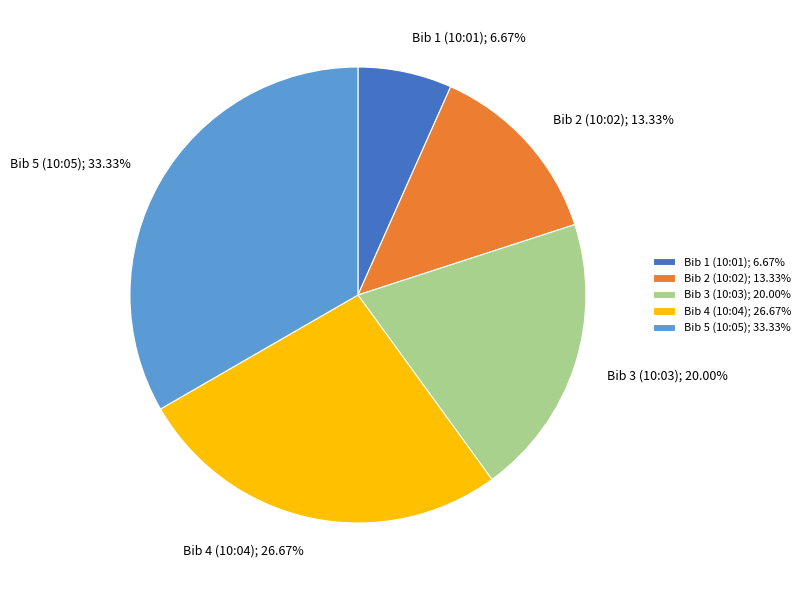

What is the smallest slice in the pie chart?

Bib 1 (10:01)